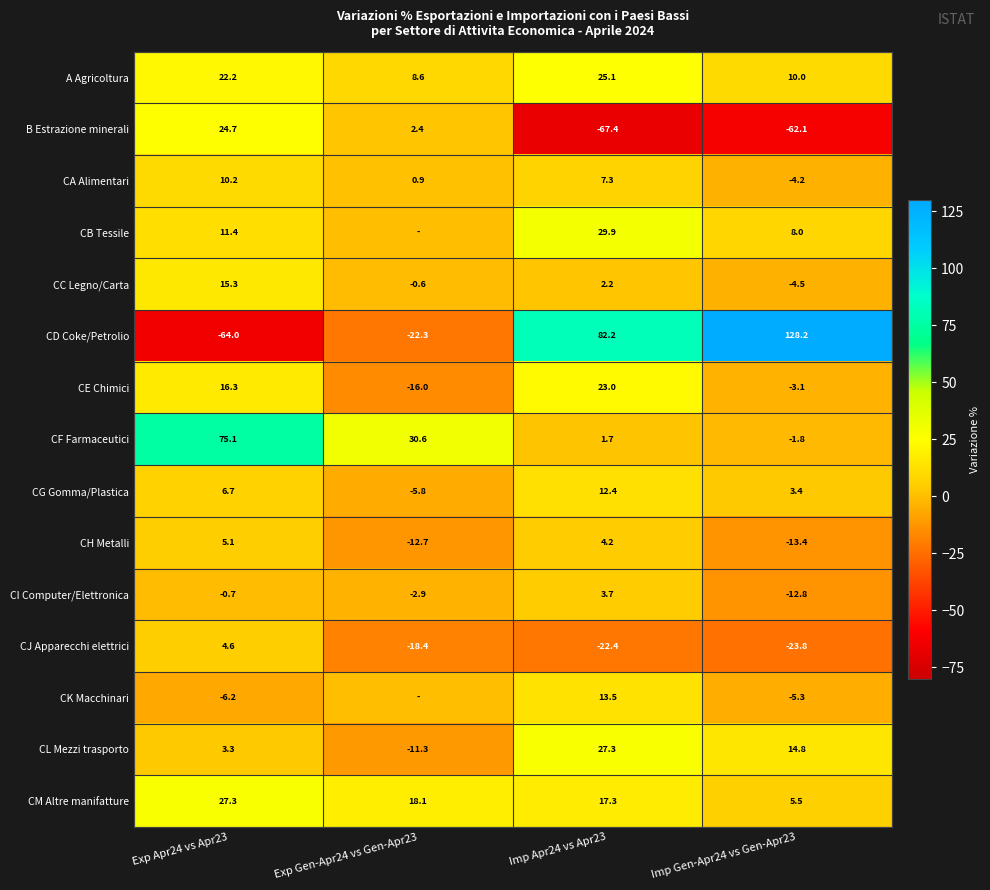

How many values in CJ Apparecchi elettrici are below zero?

3